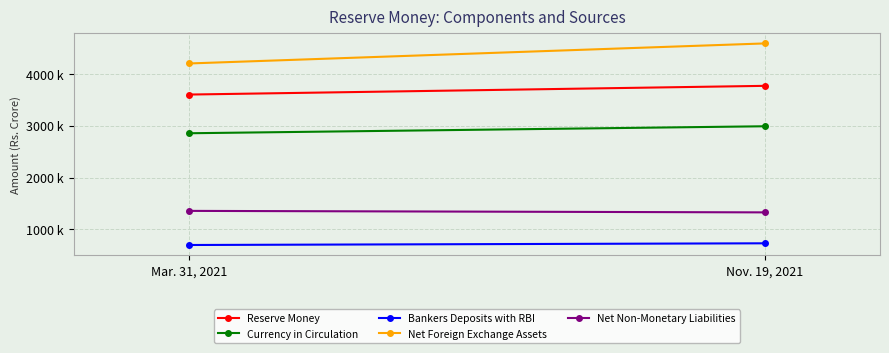

Is the value of Reserve Money at Mar. 31, 2021 greater than the value of Net Foreign Exchange Assets at Nov. 19, 2021?

No